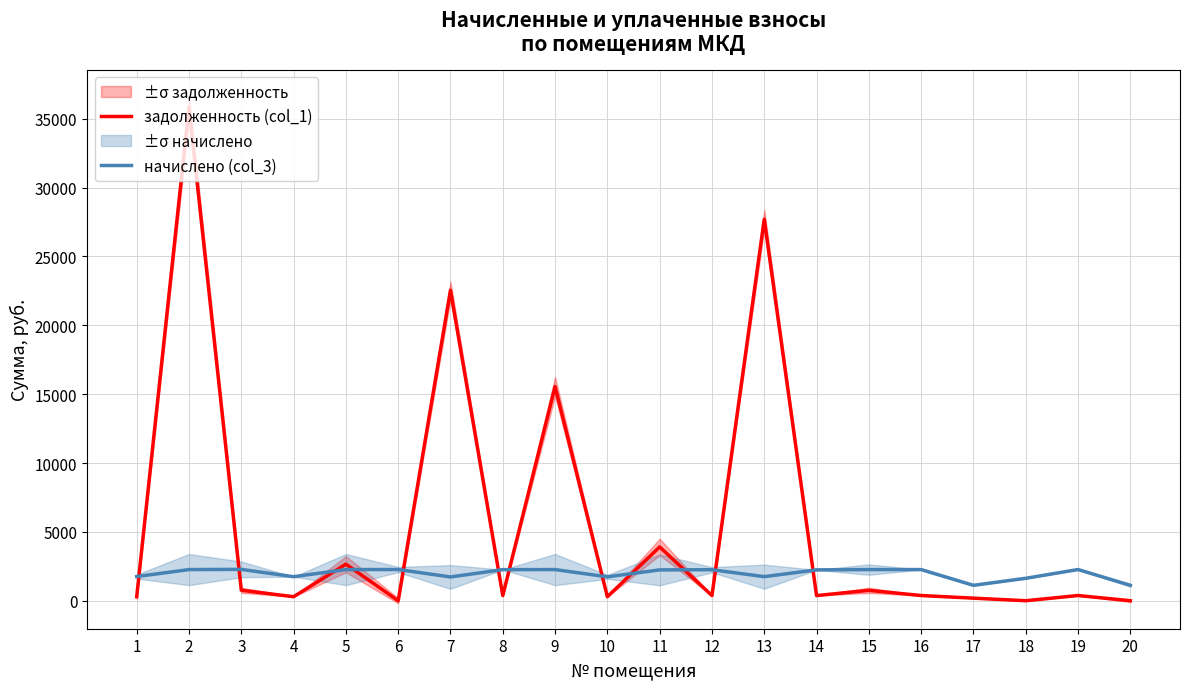

Reading left to right, list all the values displayed in this chart.

задолженность (col_1): 292.6	35836.0	761.7	290.8	2654.8	0.0	22547.9	376.3	15552.3	288.9	3905.6	374.3	27699.1	373.3	754.4	376.9	186.5	0.0	377.6	0.0
начислено (col_3): 1755.4	2261.7	2276.3	1744.5	2261.7	2265.3	1726.3	2258.0	2261.7	1733.6	2239.9	2250.8	1748.2	2239.9	2261.7	2261.7	1118.1	1628.0	2265.3	1118.1